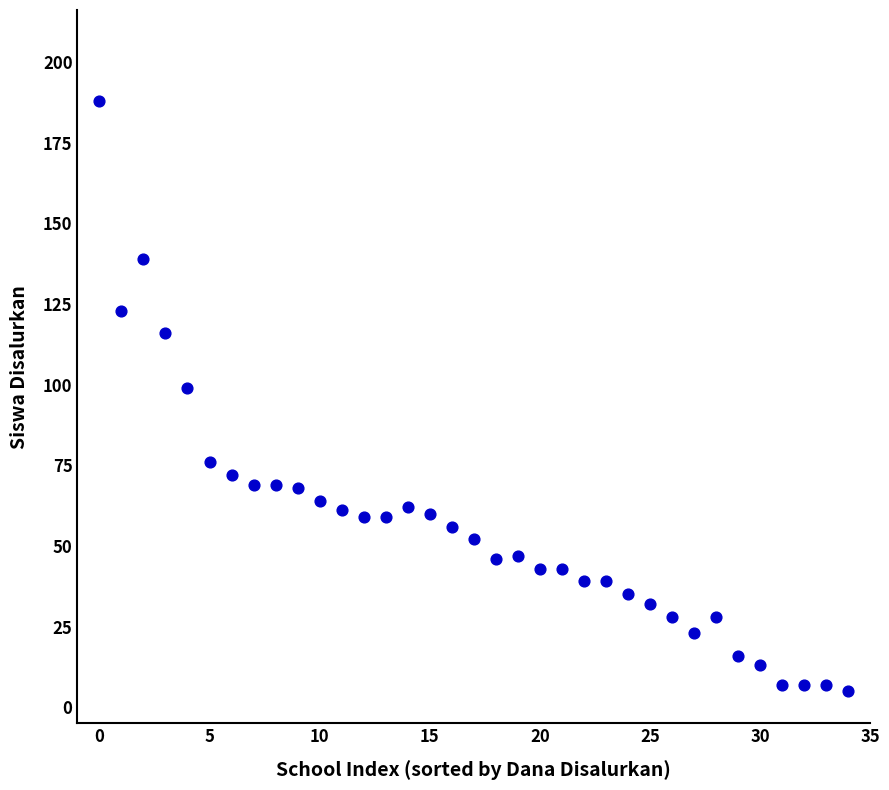

What is the range of Y values (max minus min)?

183